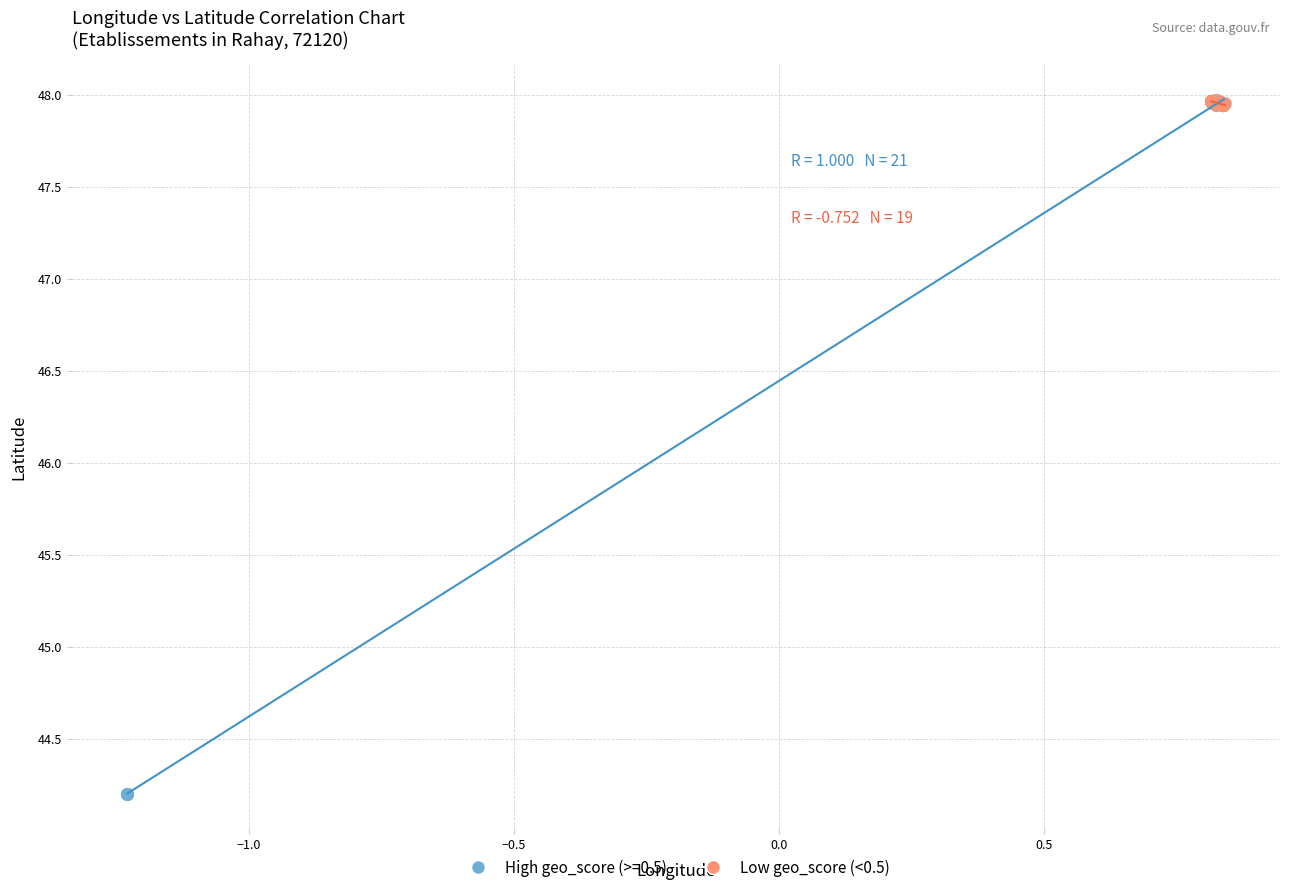

Which series has the largest Y range (max minus min)?

High geo_score (>=0.5)